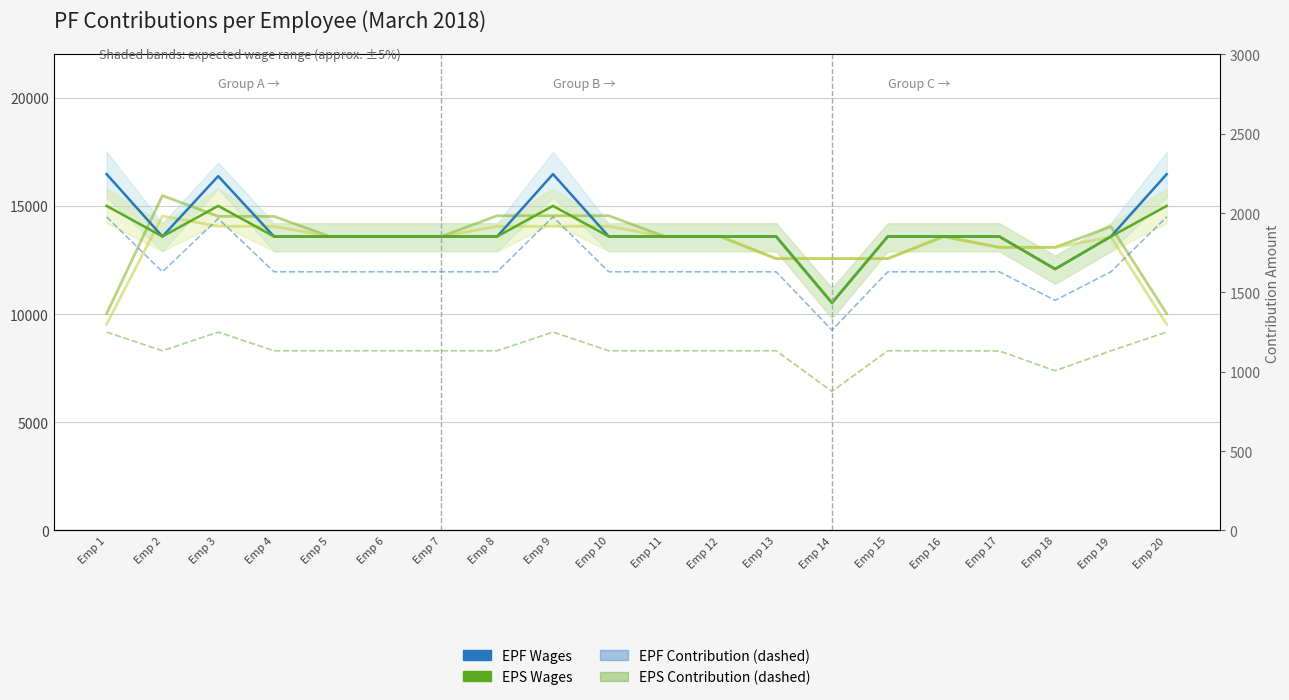

At which category does EPS Contribution reach its first local valley?

Emp 2